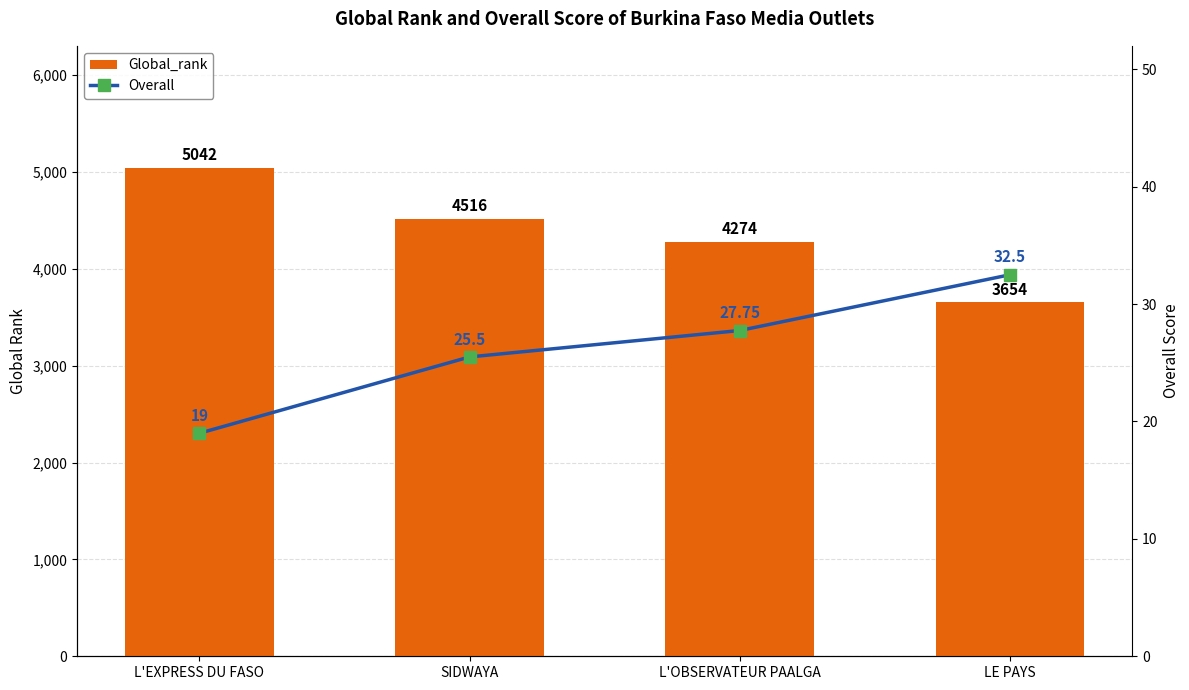

What is the maximum value for Overall?

32.5